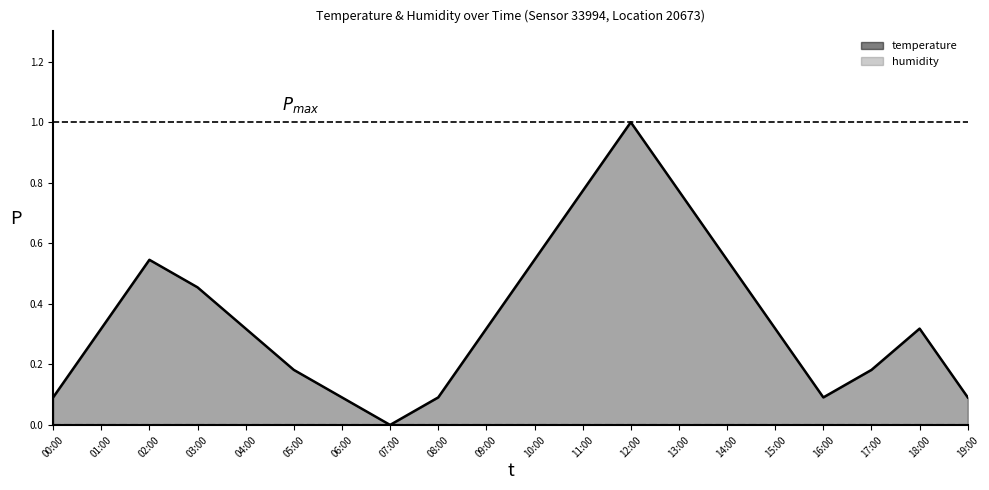

Reading left to right, extract all data points from this chart.

00:00=0.1	01:00=0.3	02:00=0.5	03:00=0.5	04:00=0.3	05:00=0.2	06:00=0.1	07:00=0.0	08:00=0.1	09:00=0.3	10:00=0.5	11:00=0.8	12:00=1.0	13:00=0.8	14:00=0.5	15:00=0.3	16:00=0.1	17:00=0.2	18:00=0.3	19:00=0.1